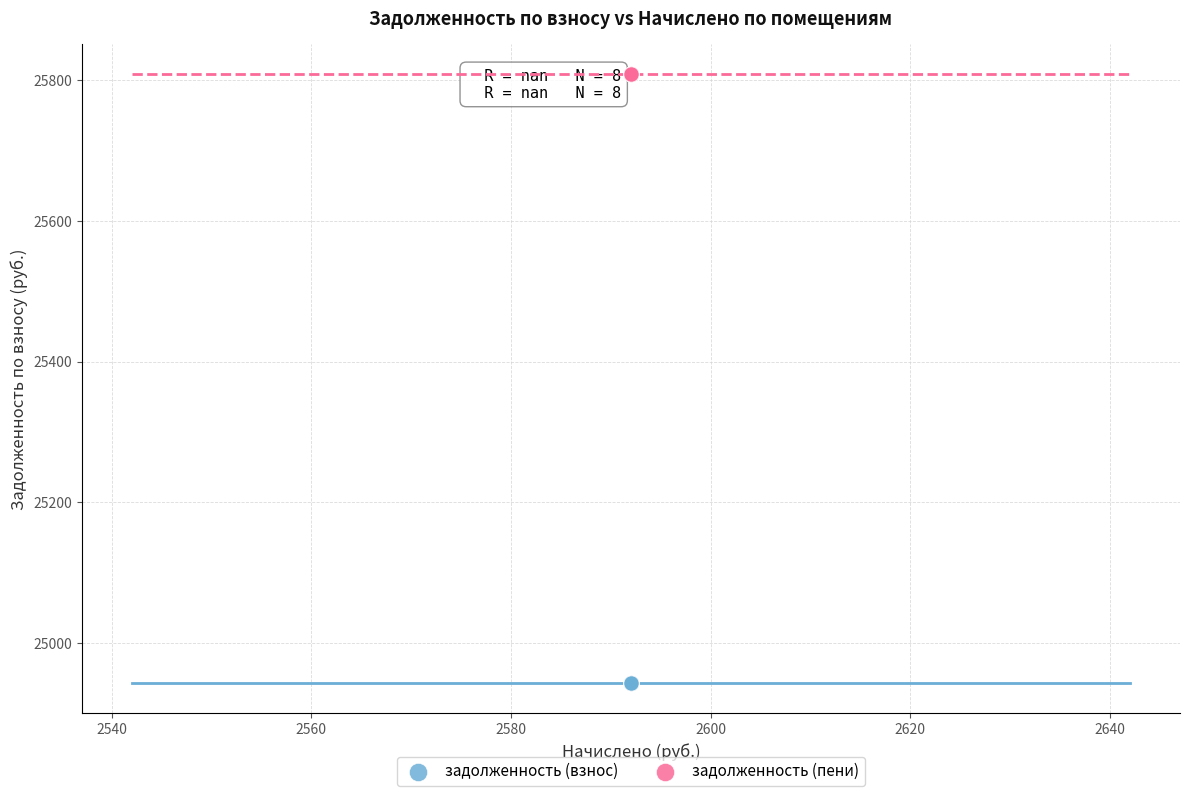

Which series reaches the maximum Y coordinate?

задолженность (пени)